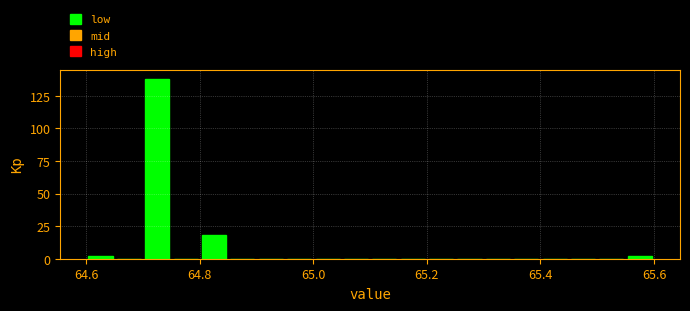

Around what value on the x-axis is the tallest bar? Give the approximate position of its centre, as read against the axis.

64.72